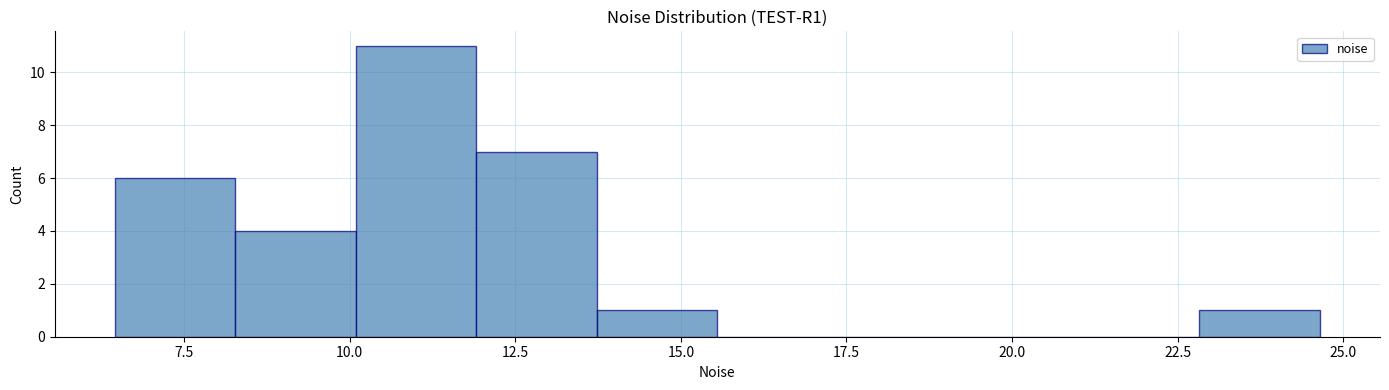

Around what value on the x-axis is the tallest bar? Give the approximate position of its centre, as read against the axis.

11.0